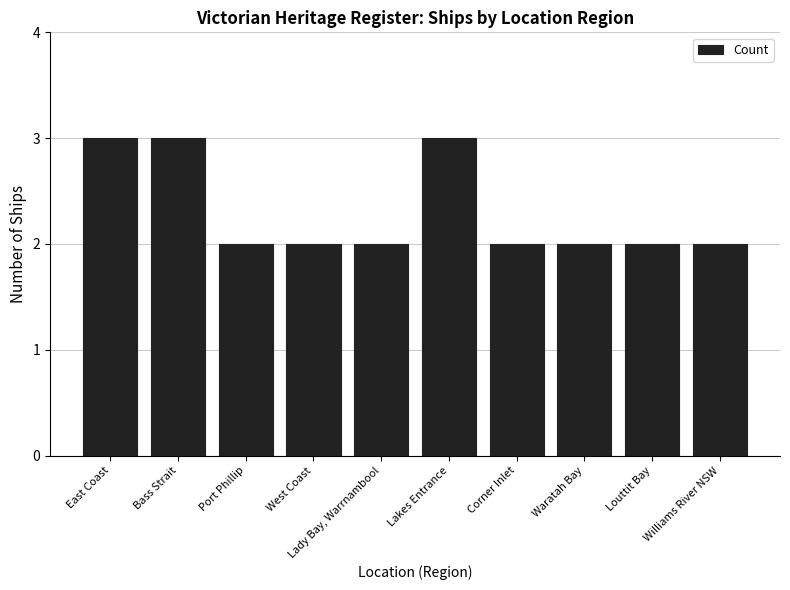

What is the smallest value displayed?

2